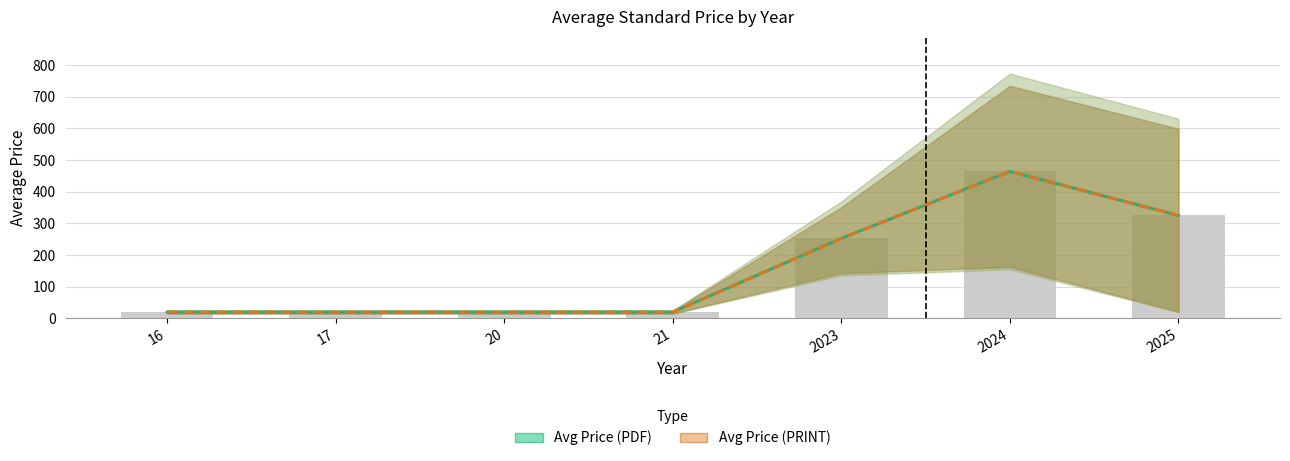

Reading left to right, transcribe all the data shown in this chart.

Avg Price (PDF): 20.0	20.0	20.0	20.0	252.7	464.1	325.2
Avg Price (PRINT): 20.0	20.0	20.0	20.0	252.7	464.1	325.2